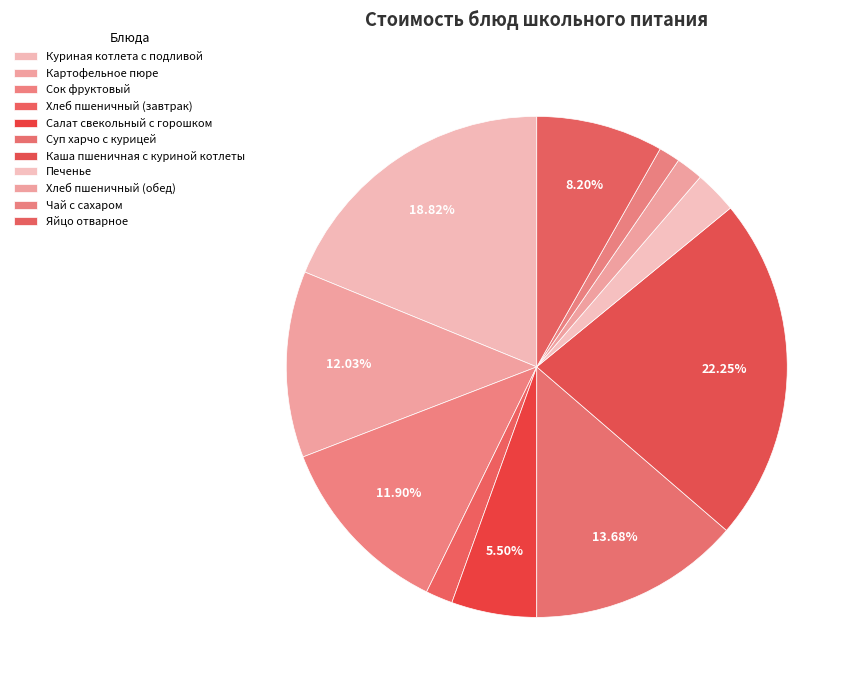

Approximately how many times larger is the value at Салат свекольный с горошком compared to Картофельное пюре?

0.5